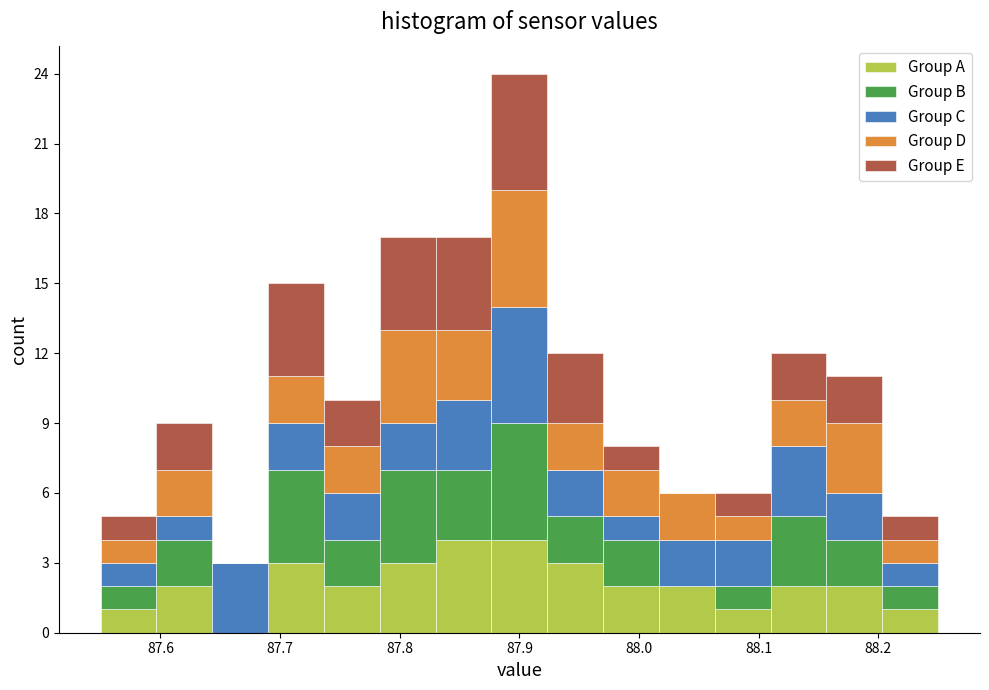

Reading left to right, transcribe this chart: for each stacked bar, give the range it covers on the x-axis and its total height. Neither the bar edges nor the heights are printed on the chart, so give them approximately, as read against the axes.

87.55 to 87.60: 5
87.60 to 87.64: 9
87.64 to 87.69: 3
87.69 to 87.74: 15
87.74 to 87.78: 10
87.78 to 87.83: 17
87.83 to 87.88: 17
87.88 to 87.92: 24
87.92 to 87.97: 12
87.97 to 88.02: 8
88.02 to 88.06: 6
88.06 to 88.11: 6
88.11 to 88.16: 12
88.16 to 88.20: 11
88.20 to 88.25: 5